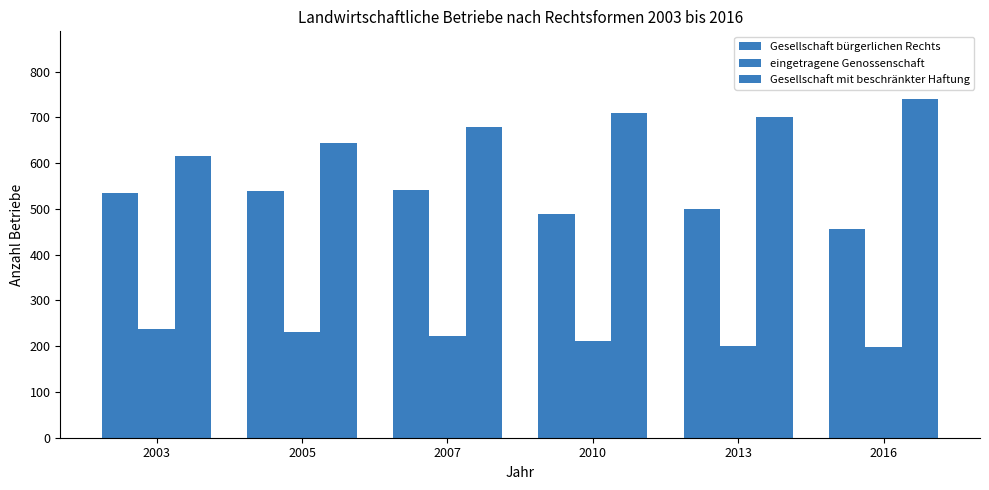

Reading left to right, list all the values displayed in this chart.

Gesellschaft bürgerlichen Rechts: 2003=535	2005=539	2007=541	2010=489	2013=500	2016=456
eingetragene Genossenschaft: 2003=238	2005=231	2007=222	2010=212	2013=200	2016=198
Gesellschaft mit beschränkter Haftung: 2003=616	2005=643	2007=680	2010=710	2013=700	2016=740